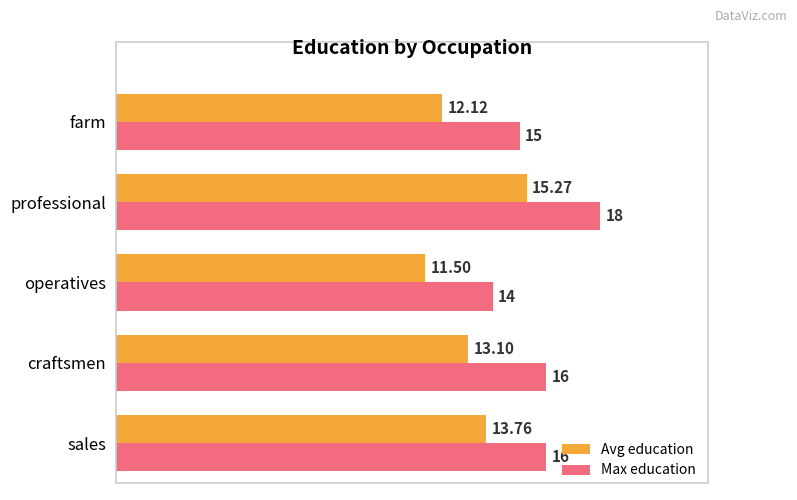

At which category does the chart reach its minimum across all series?

operatives